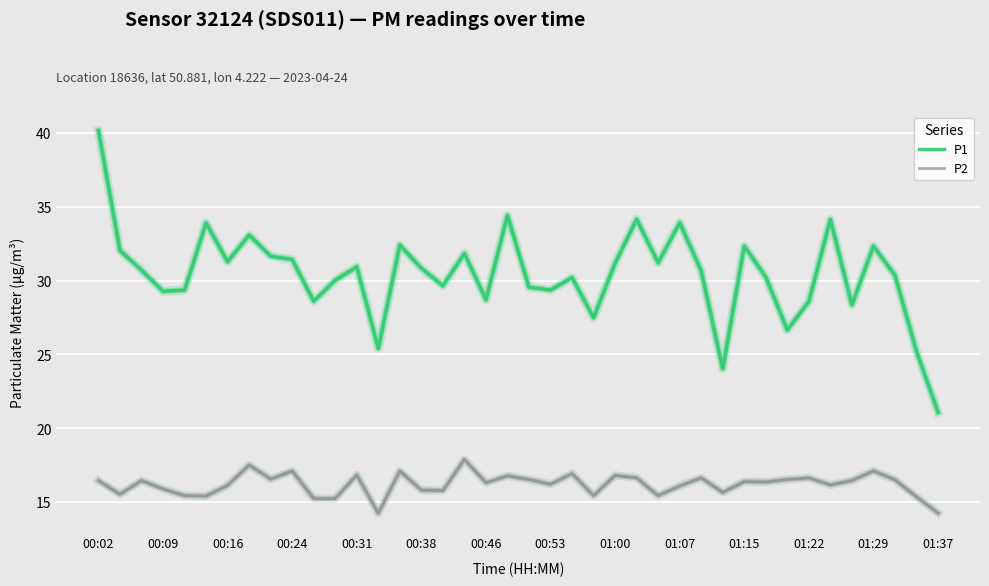

What are all the series names shown in the legend?

P1, P2